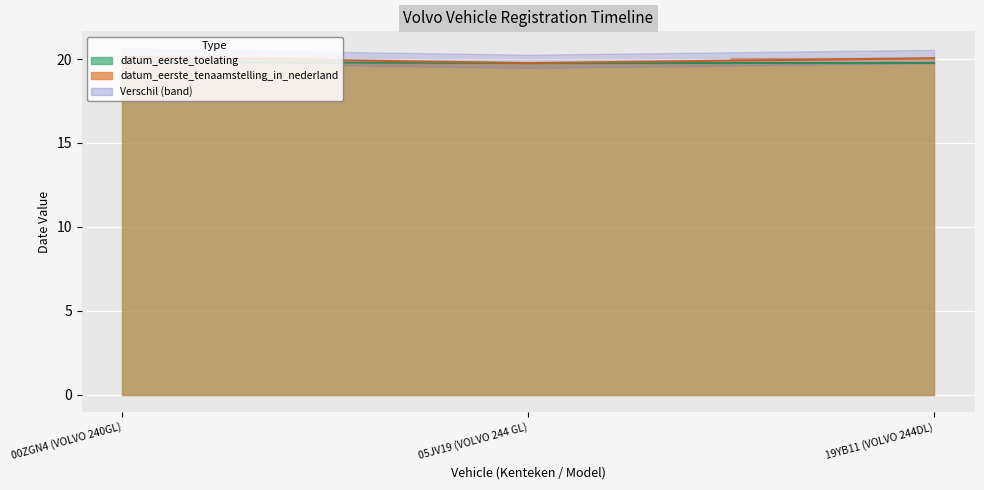

What is the maximum value for datum_eerste_tenaamstelling_in_nederland?

20.1